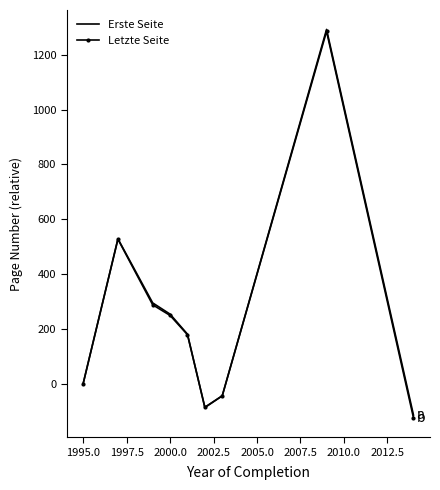

What is the highest value of the Erste Seite series?

1292.5